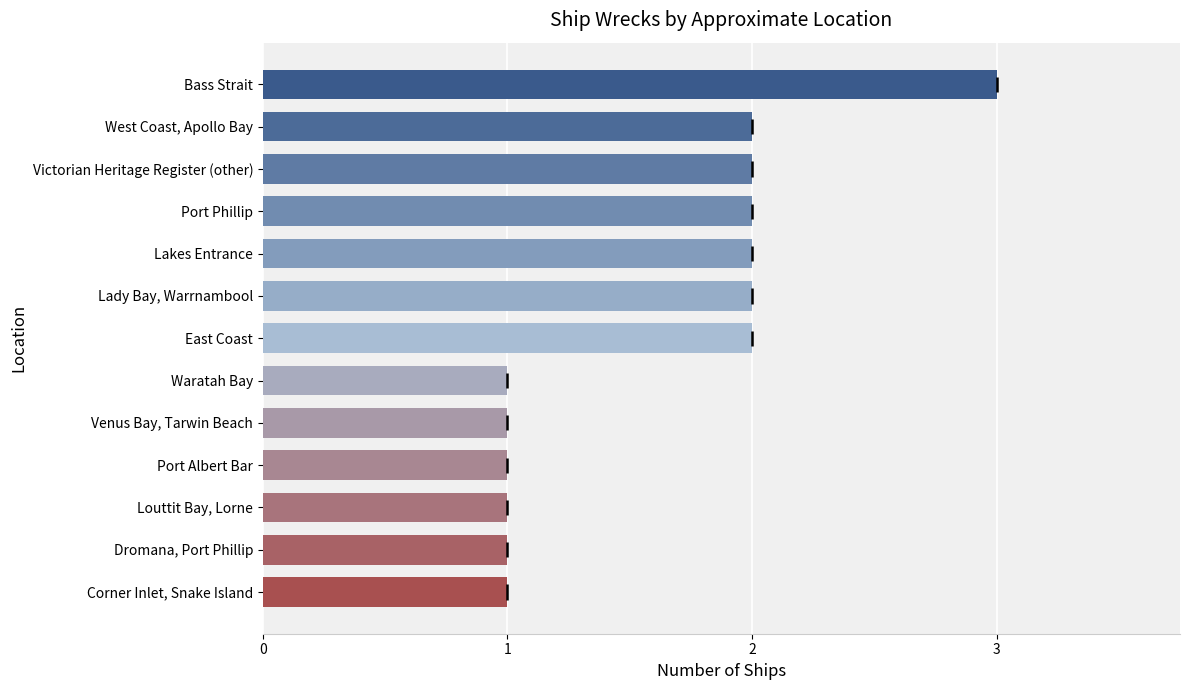

Is it true that the value at Dromana, Port Phillip is 1?

True